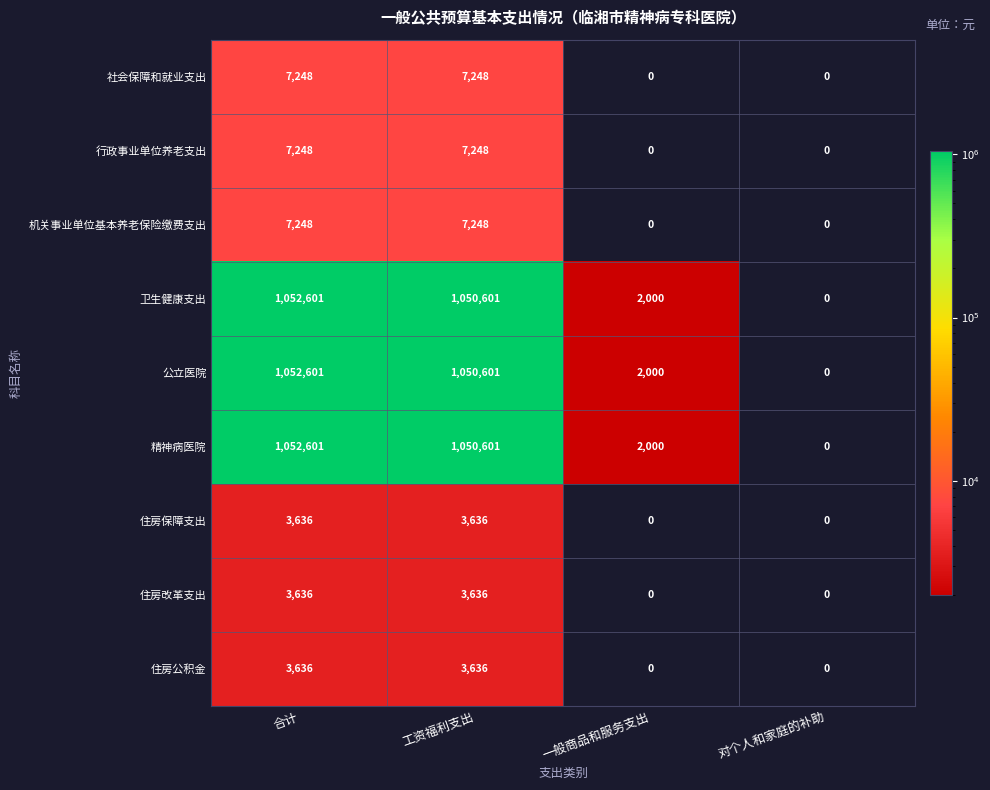

What is the total value across all series at 一般商品和服务支出?

6000